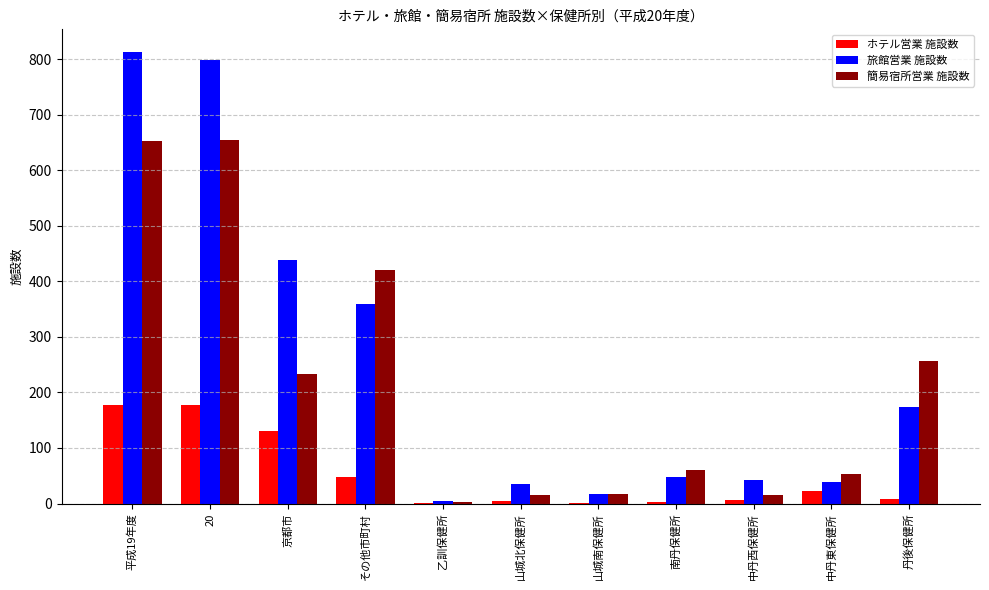

What is the maximum value shown in the chart?

813